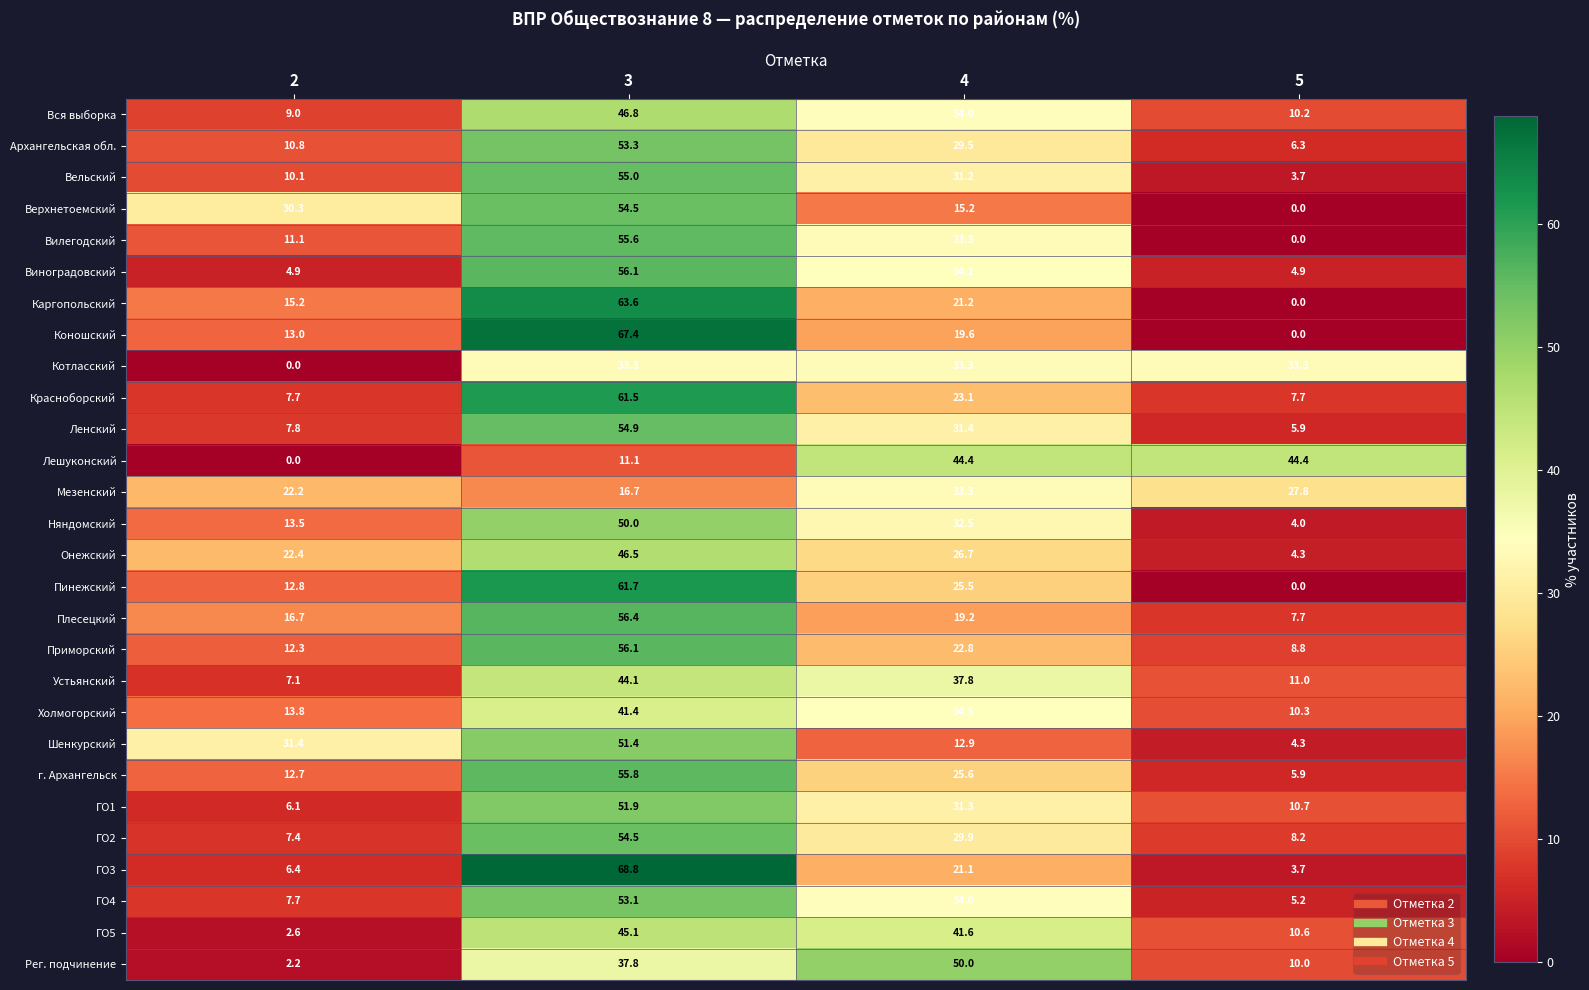

What is the total value across all series at 3?

1404.4